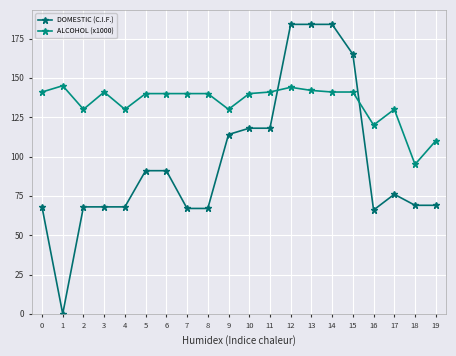

Reading left to right, list all the values displayed in this chart.

DOMESTIC (C.I.F.): 0=68	1=0	2=68	3=68	4=68	5=91	6=91	7=67	8=67	9=114	10=118	11=118	12=184	13=184	14=184	15=165	16=66	17=76	18=69	19=69
ALCOHOL (x1000): 0=141	1=145	2=130	3=141	4=130	5=140	6=140	7=140	8=140	9=130	10=140	11=141	12=144	13=142	14=141	15=141	16=120	17=130	18=95	19=110